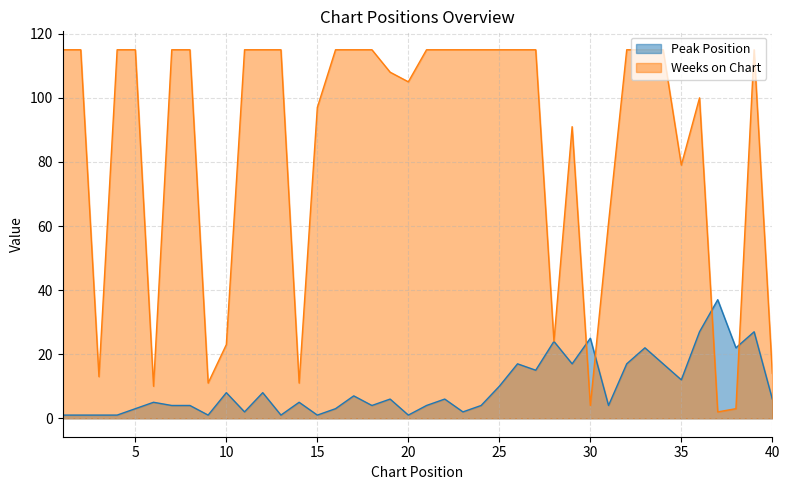

What is the sum of all Peak Position values?

382